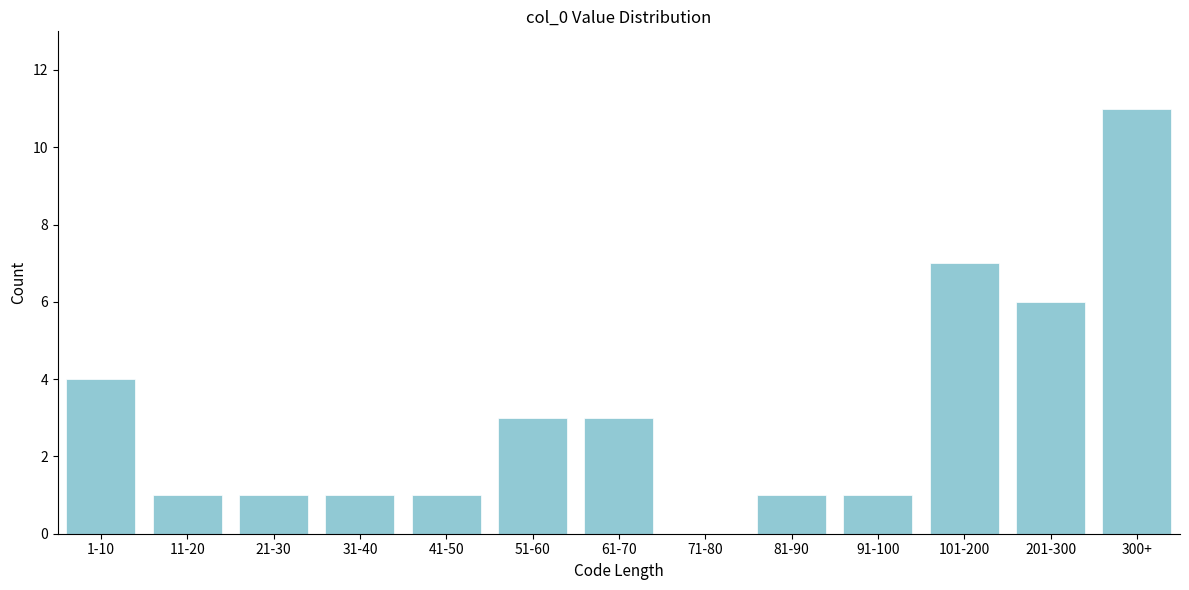

Reading left to right, list all the values displayed in this chart.

1-10=4	11-20=1	21-30=1	31-40=1	41-50=1	51-60=3	61-70=3	71-80=0	81-90=1	91-100=1	101-200=7	201-300=6	300+=11